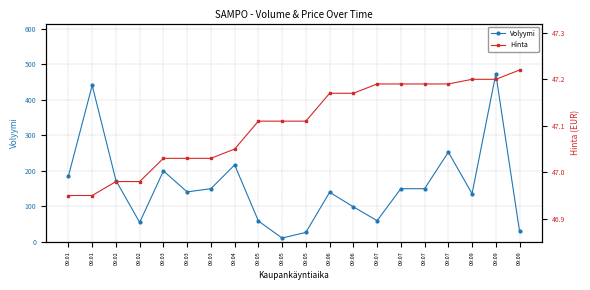

True or false: Volyymi has more than 1 interior local peaks.

True